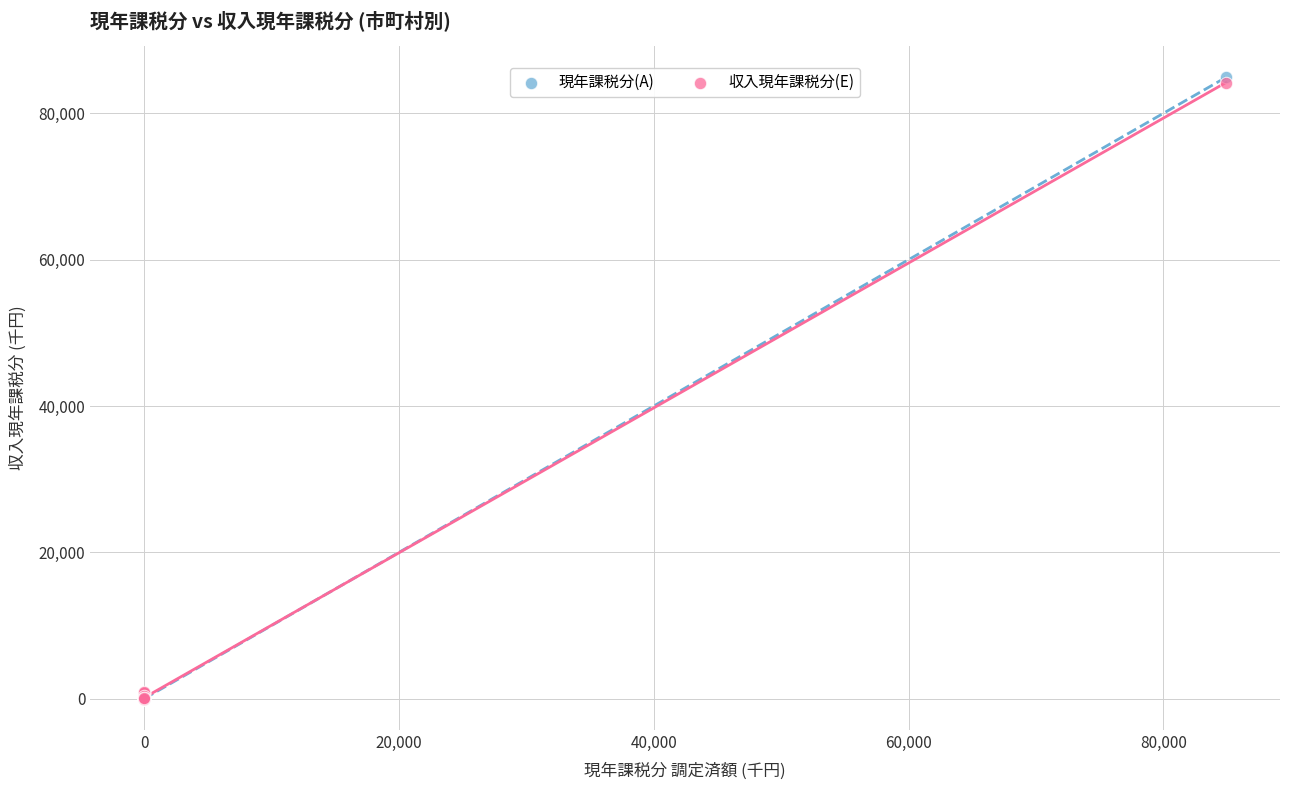

What are all the series names shown in the legend?

現年課税分(A), 収入現年課税分(E)